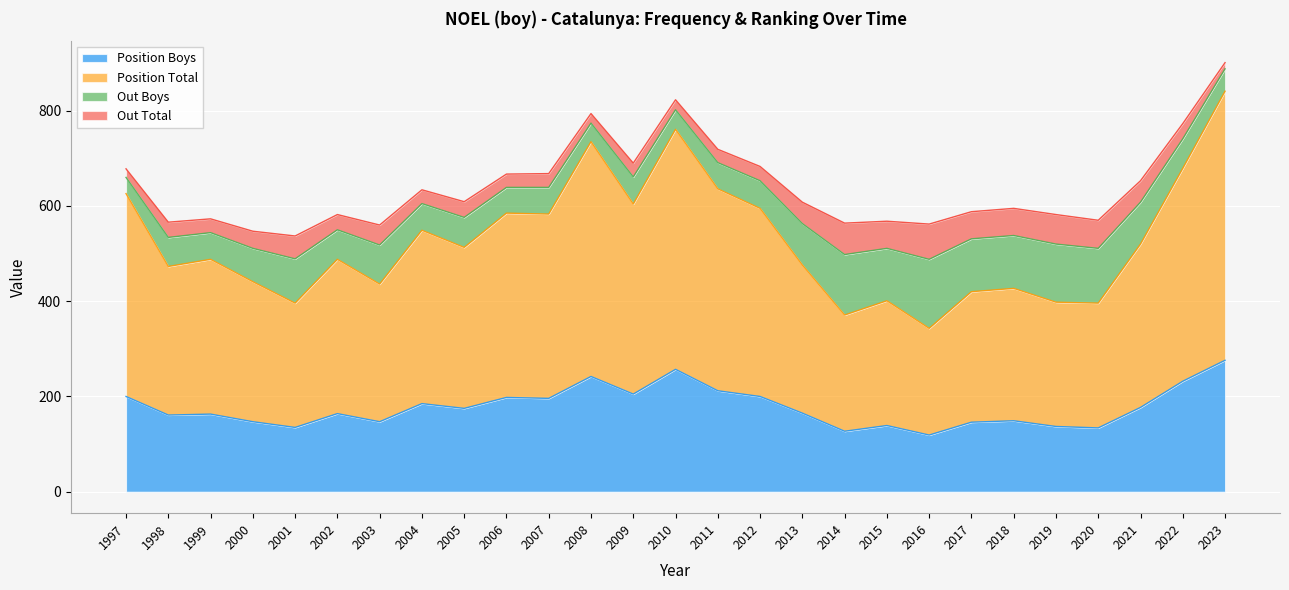

True or false: Position Boys has a value of 212 at 2011.

True